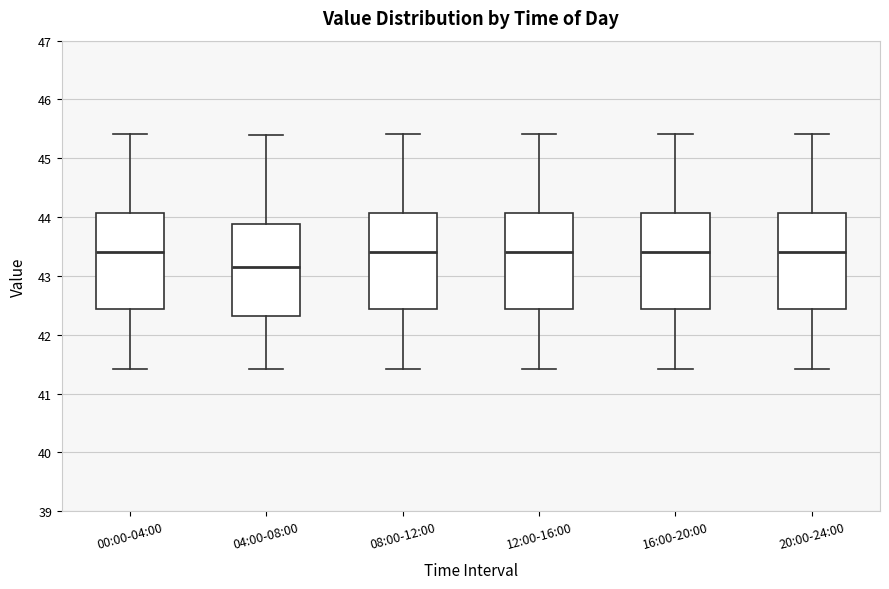

Reading left to right, read every box against the y-axis: the position of its median line, the range the box covers, and the ends of its whiskers. The values are not printed on the chart, so give them approximately, as read against the axis.

00:00-04:00: median 43.4, box 42.4 to 44.1, whiskers 41.4 to 45.4
04:00-08:00: median 43.2, box 42.3 to 43.9, whiskers 41.4 to 45.4
08:00-12:00: median 43.4, box 42.4 to 44.1, whiskers 41.4 to 45.4
12:00-16:00: median 43.4, box 42.4 to 44.1, whiskers 41.4 to 45.4
16:00-20:00: median 43.4, box 42.4 to 44.1, whiskers 41.4 to 45.4
20:00-24:00: median 43.4, box 42.4 to 44.1, whiskers 41.4 to 45.4